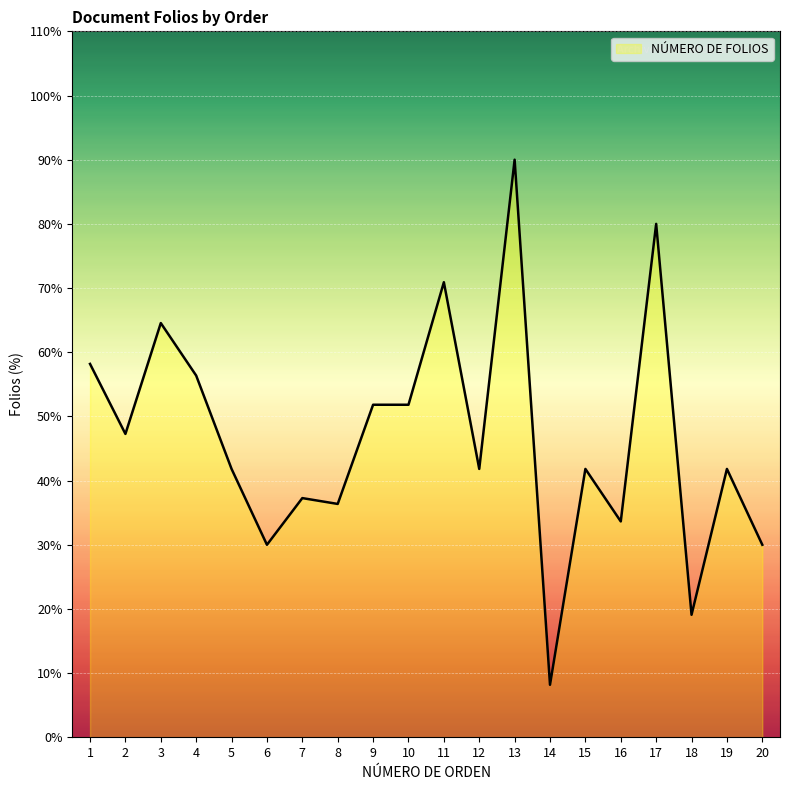

What is the sum of the values at 19 and 9?

93.6